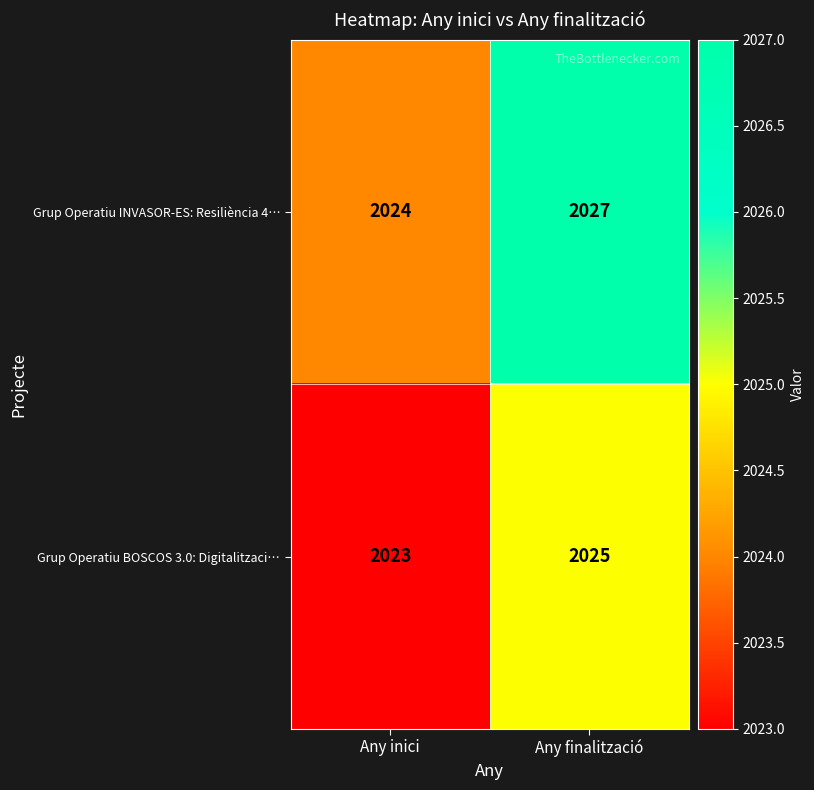

List the labels in order of Grup Operatiu INVASOR-ES: Resiliència 4… value, largest first.

Any finalització, Any inici